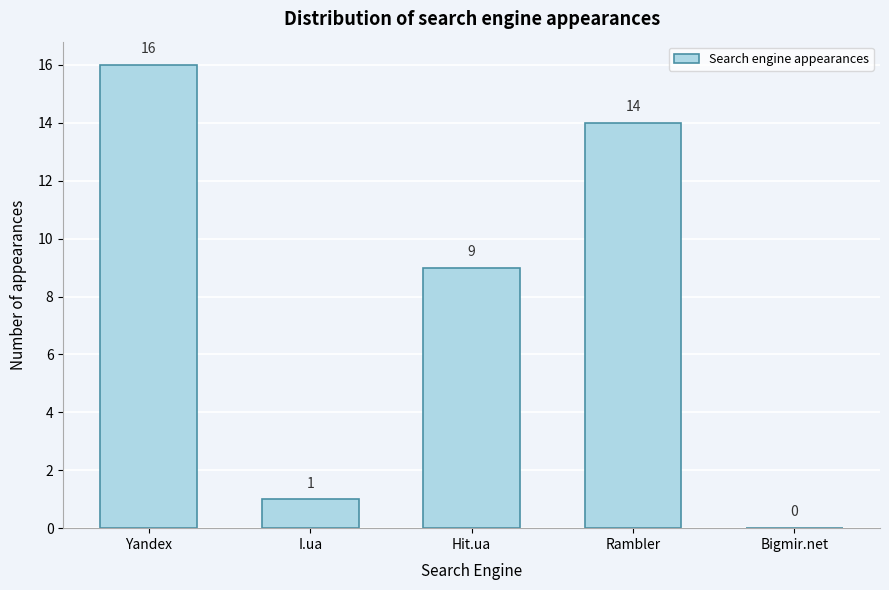

Reading left to right, list all the values displayed in this chart.

Yandex=16	I.ua=1	Hit.ua=9	Rambler=14	Bigmir.net=0